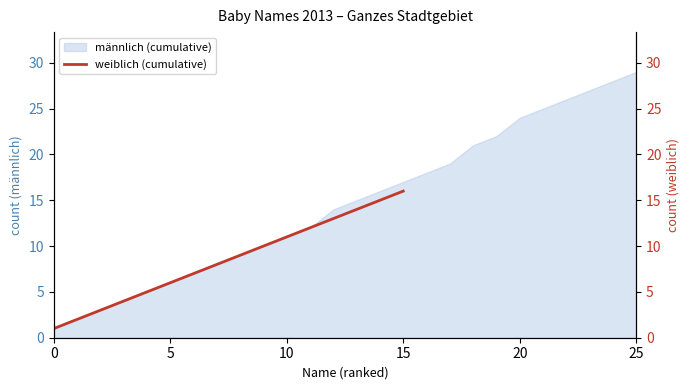

At which label does the data first exceed 9?

9